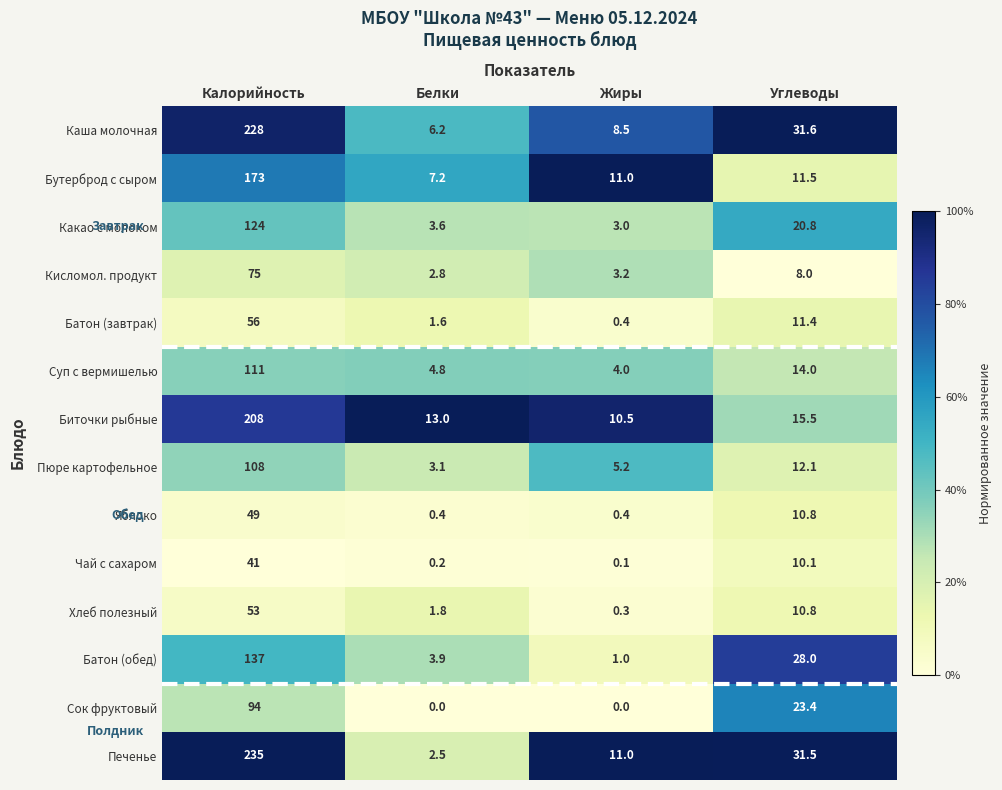

Which category has the highest value across all series?

Калорийность